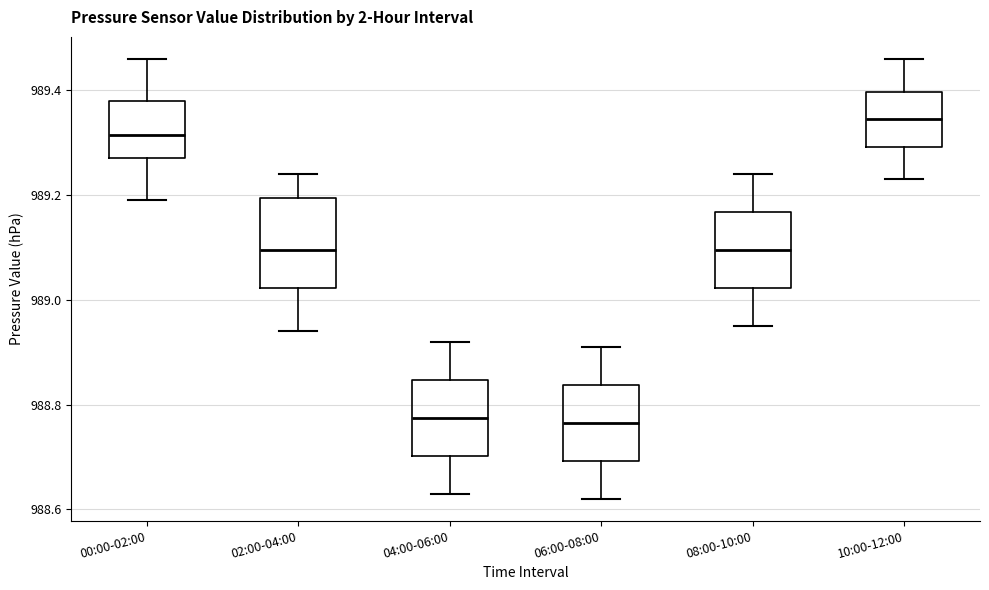

Reading left to right, transcribe this box plot: for each box, give where its median line is, the range the box spans, and where its two whiskers end, as read against the y-axis. The values are not printed on the chart, so give them approximately, as read against the axis.

00:00-02:00: median 989.32, box 989.28 to 989.38, whiskers 989.20 to 989.46
02:00-04:00: median 989.10, box 989.02 to 989.20, whiskers 988.94 to 989.24
04:00-06:00: median 988.78, box 988.70 to 988.84, whiskers 988.64 to 988.92
06:00-08:00: median 988.76, box 988.70 to 988.84, whiskers 988.62 to 988.92
08:00-10:00: median 989.10, box 989.02 to 989.16, whiskers 988.96 to 989.24
10:00-12:00: median 989.34, box 989.30 to 989.40, whiskers 989.24 to 989.46